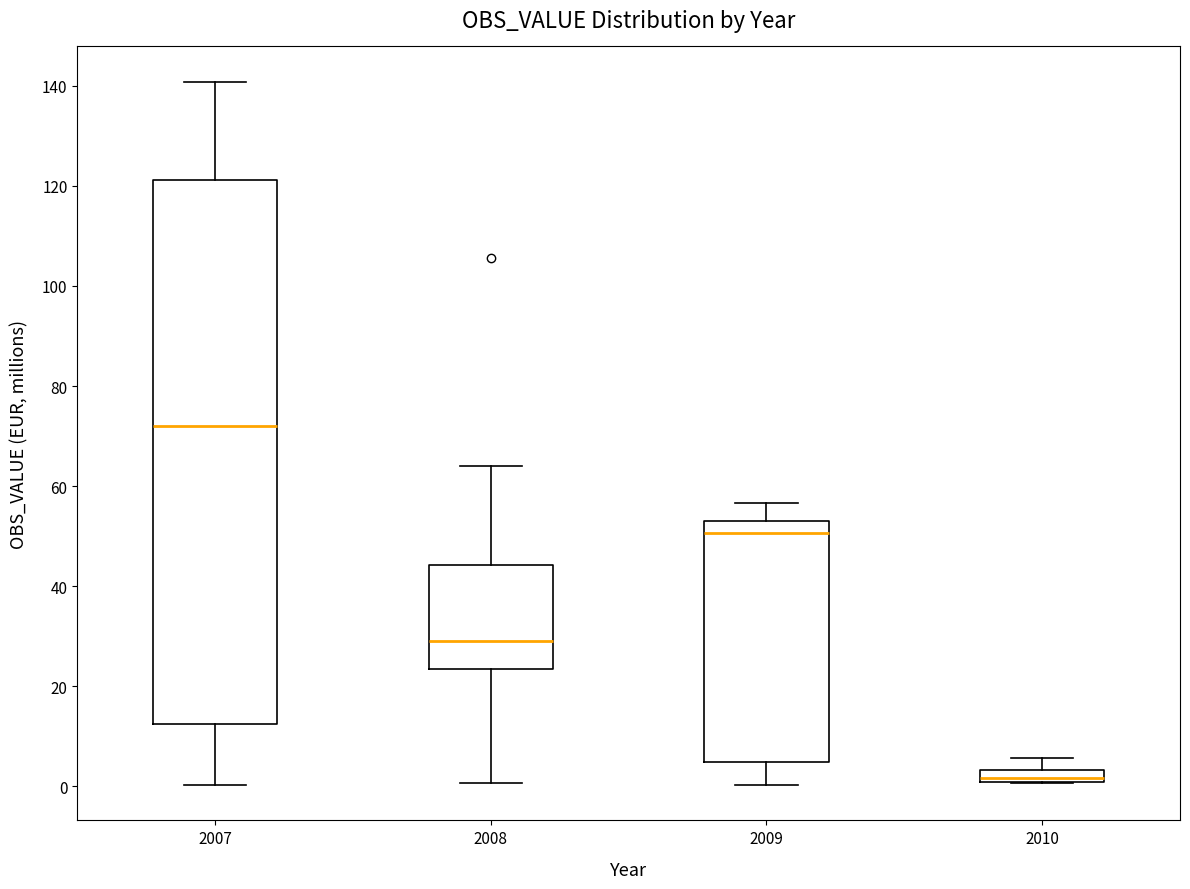

Which box's median line is the lowest?

2010